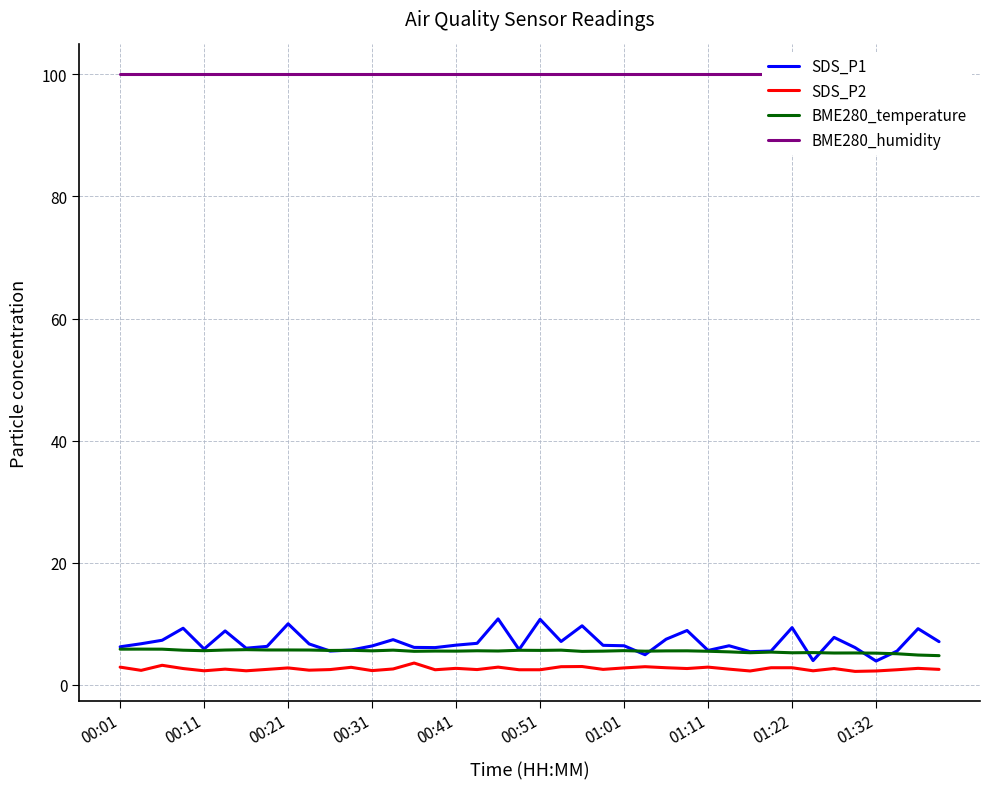

True or false: BME280_humidity has a value of 149.2 at 34.

False